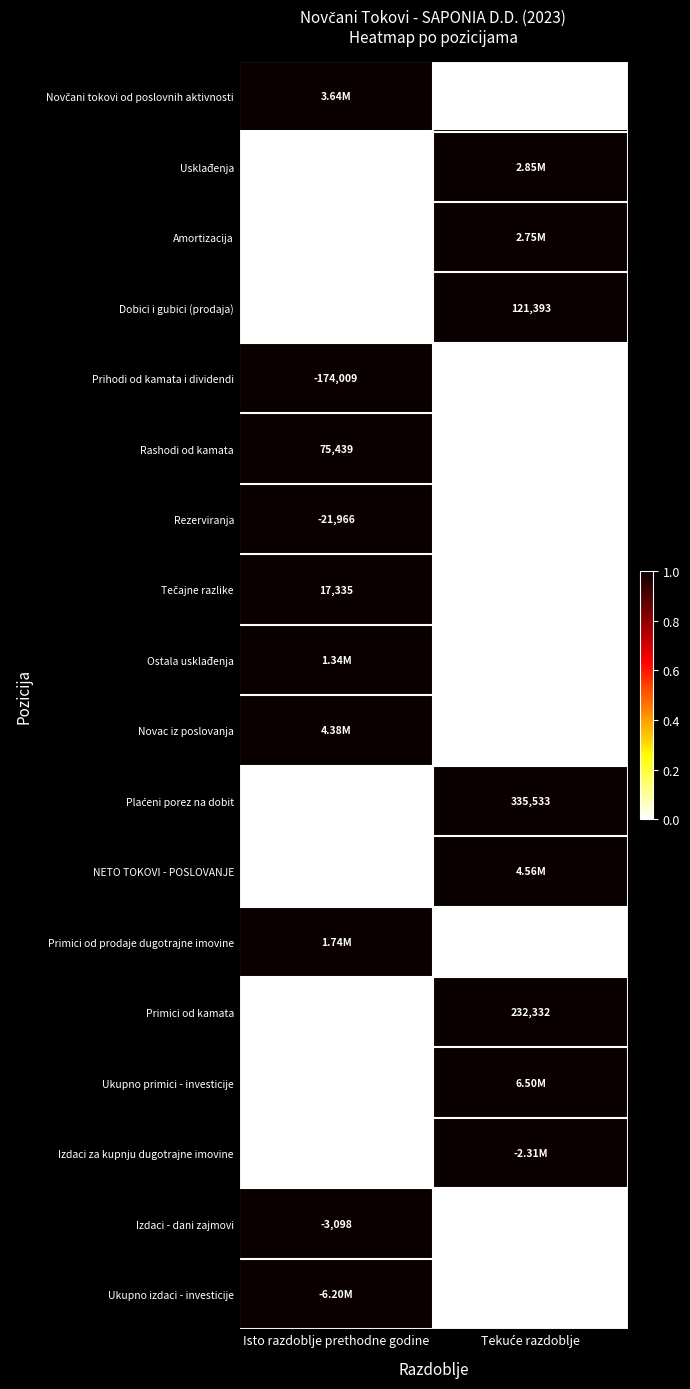

At which label is Primici od kamata closest to 116419?

Isto razdoblje prethodne godine